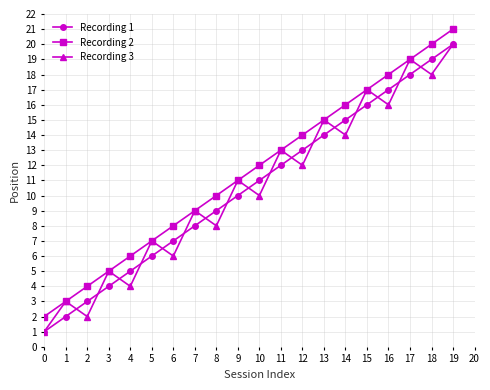

Is the value of Recording 2 at 8 greater than the value of Recording 1 at 7?

Yes